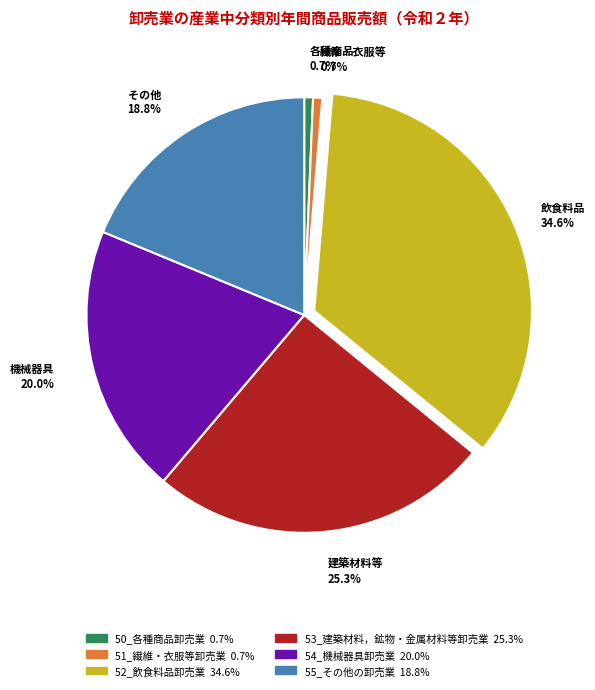

Which category has the biggest portion of the pie?

飲食料品 34.6%